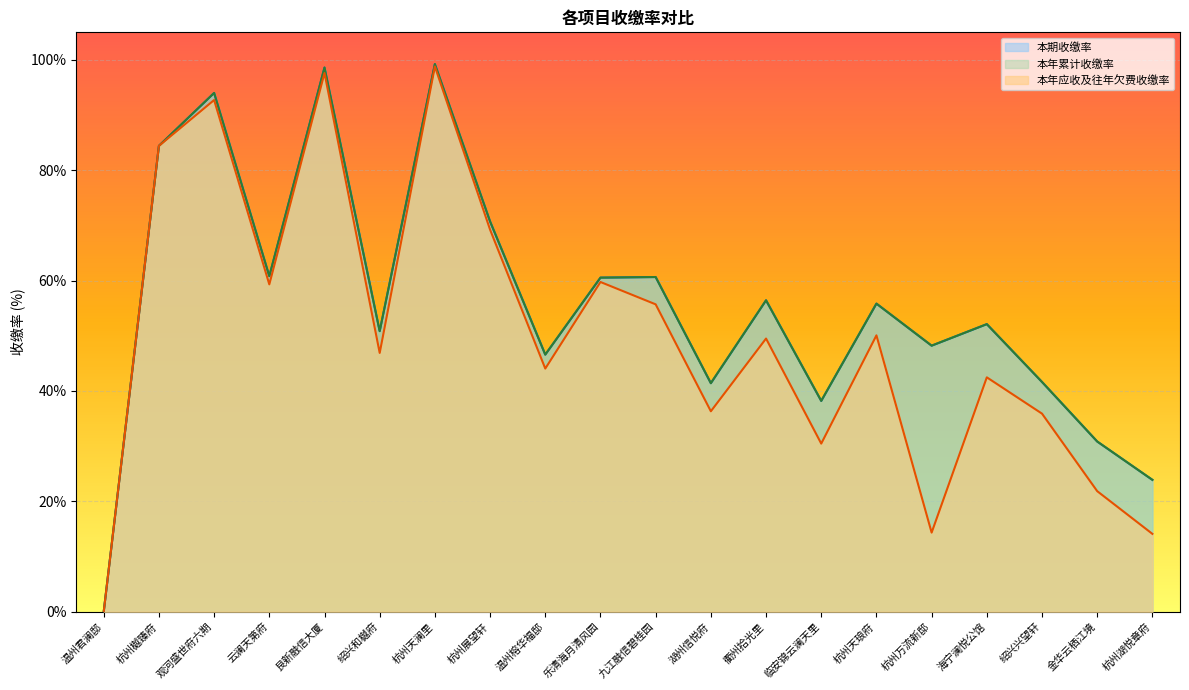

True or false: 本年累计收缴率 has more than 2 points higher than both neighbors.

True